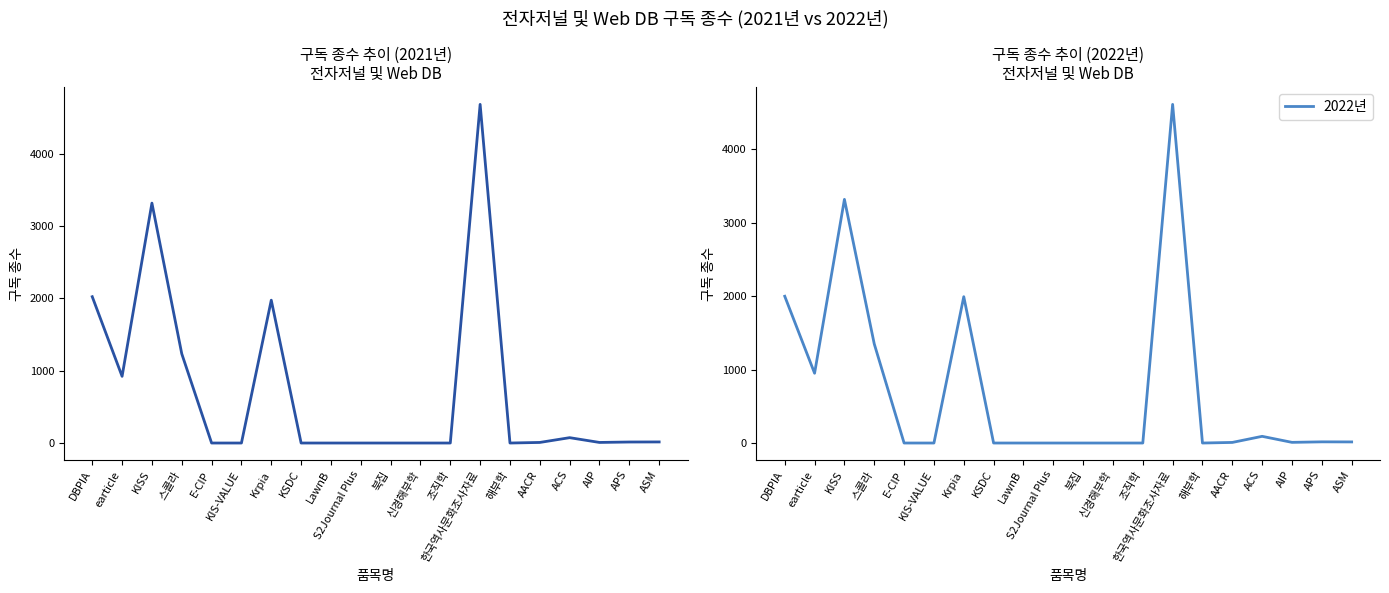

The 2022년 series shows 2 at S2Journal Plus. True or false?

False